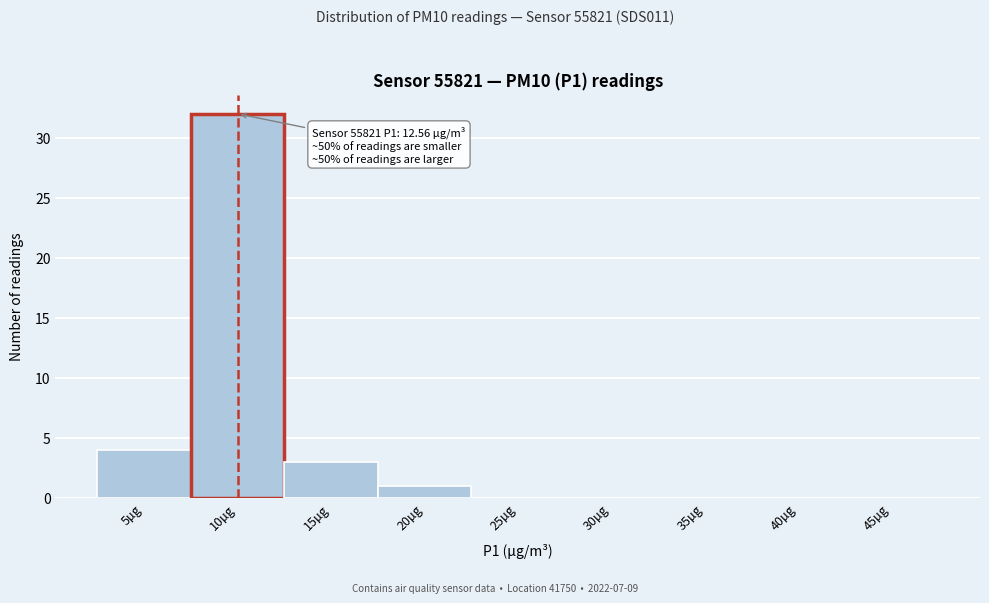

Reading right to left, transcribe all the data shown in this chart.

45µg=0	40µg=0	35µg=0	30µg=0	25µg=0	20µg=1	15µg=3	10µg=32	5µg=4